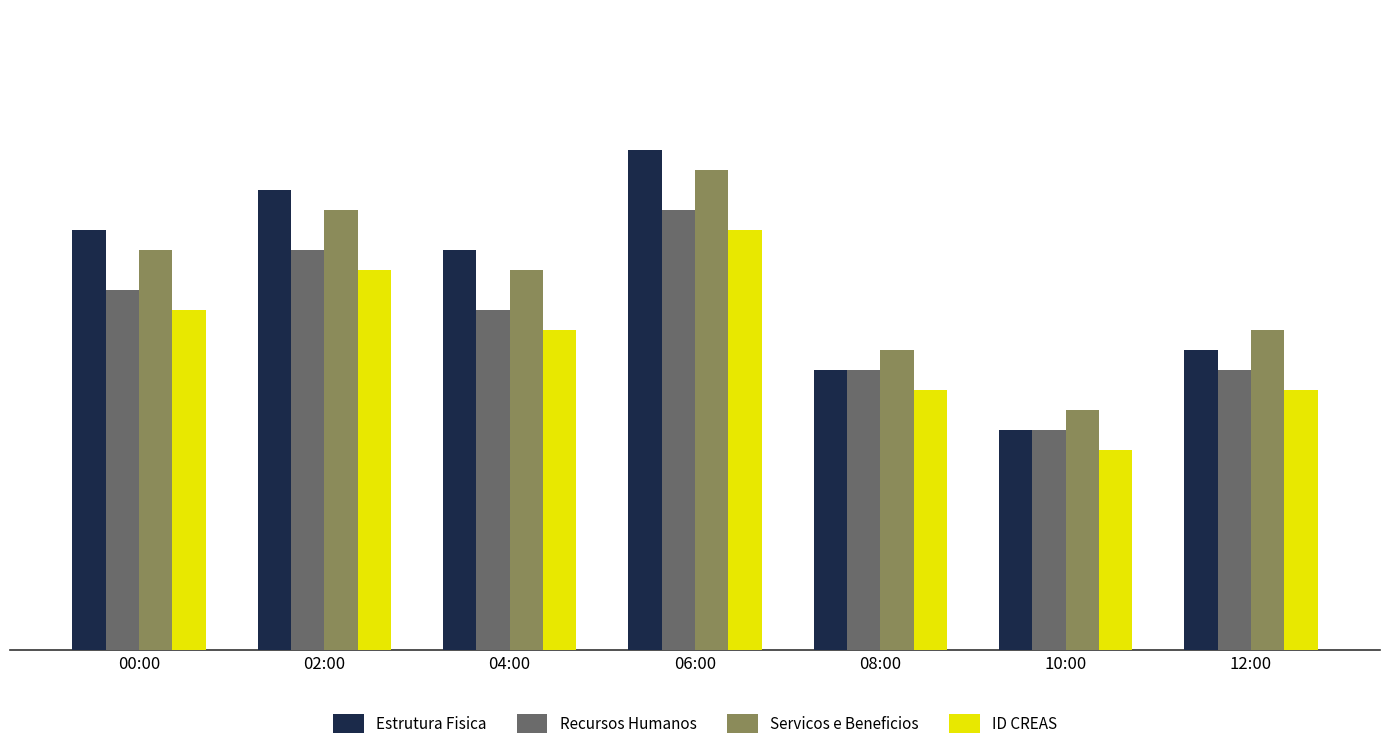

What are all the series names shown in the legend?

Estrutura Fisica, Recursos Humanos, Servicos e Beneficios, ID CREAS